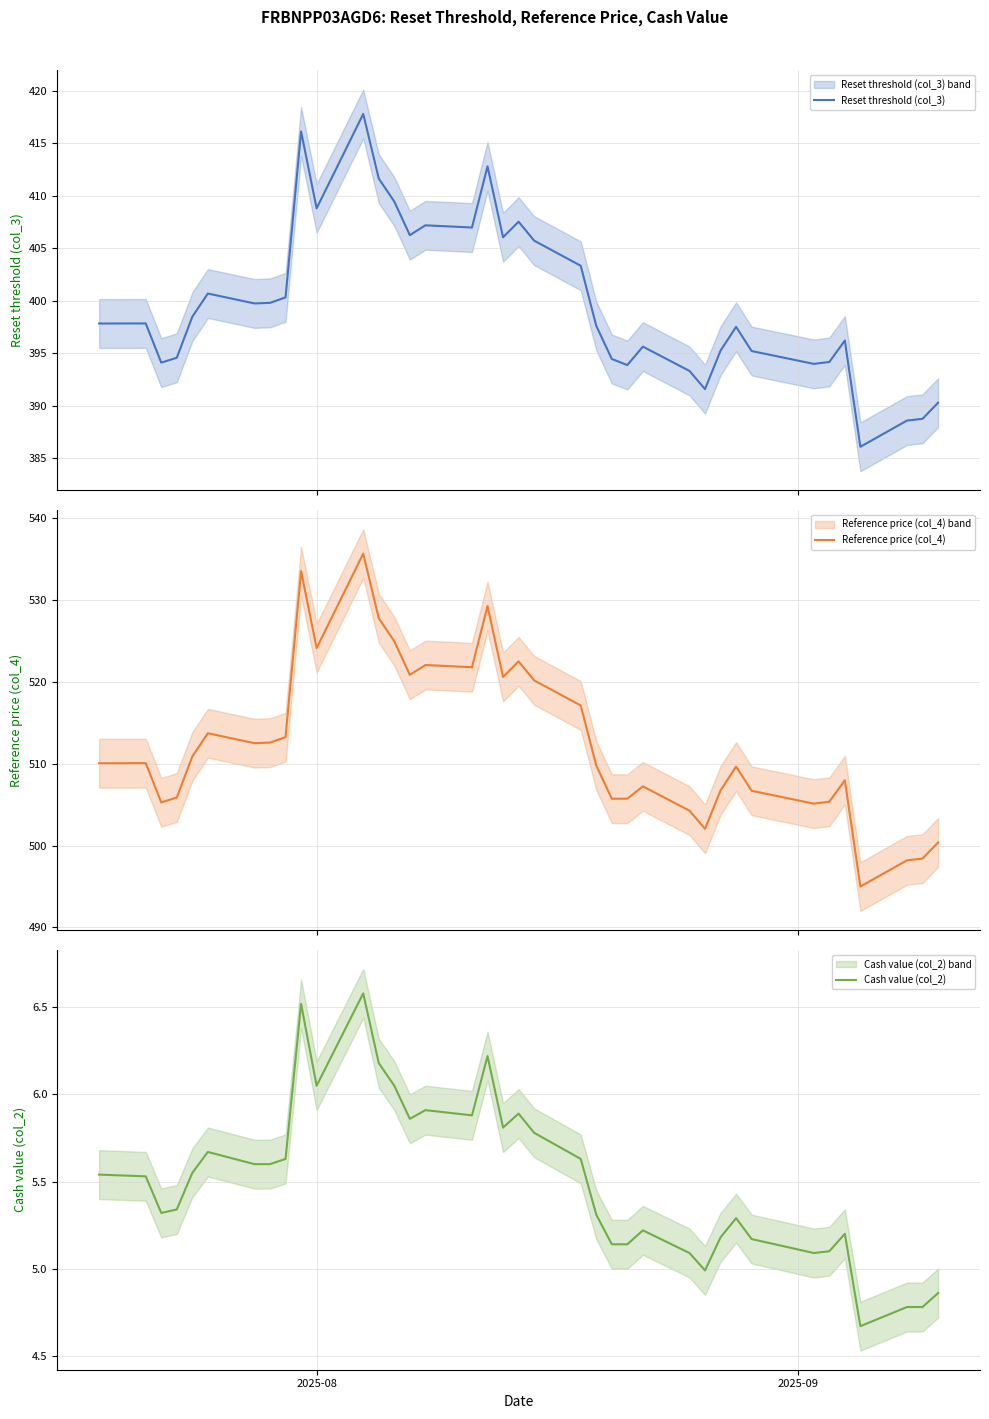

What are all the series names shown in the legend?

Reset threshold (col_3), Reference price (col_4), Cash value (col_2)